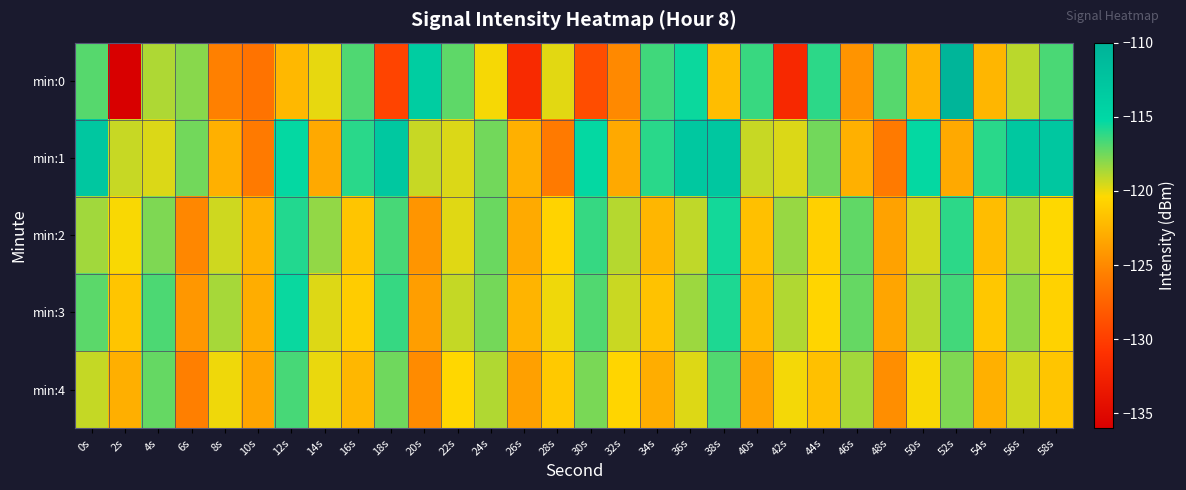

Between 38s and 46s, which series saw the biggest shift?

min:1